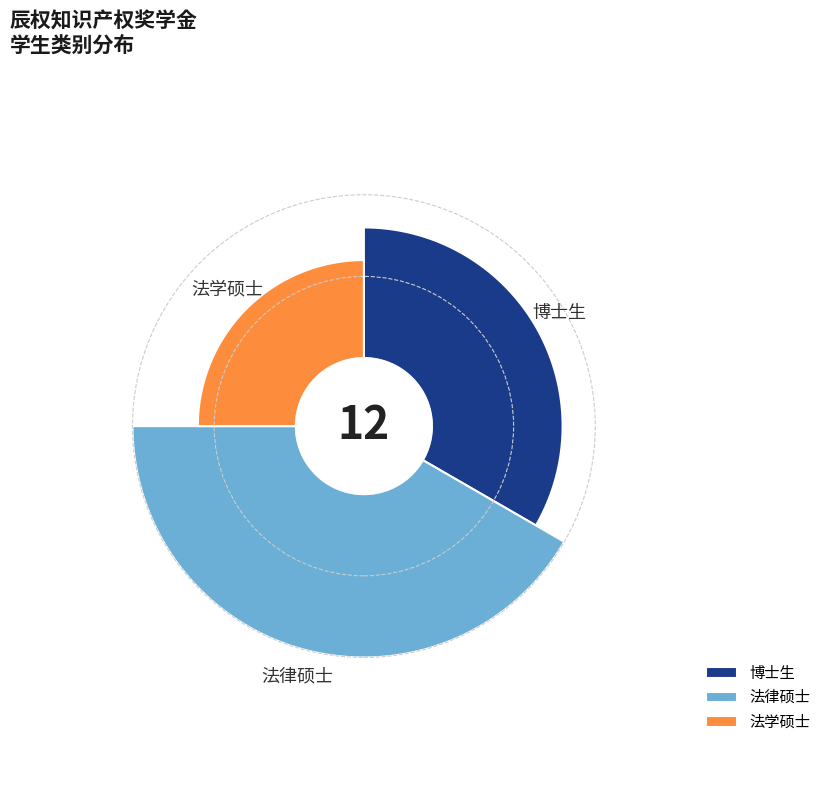

Approximately how many times larger is the value at 法律硕士 compared to 法学硕士?

1.7